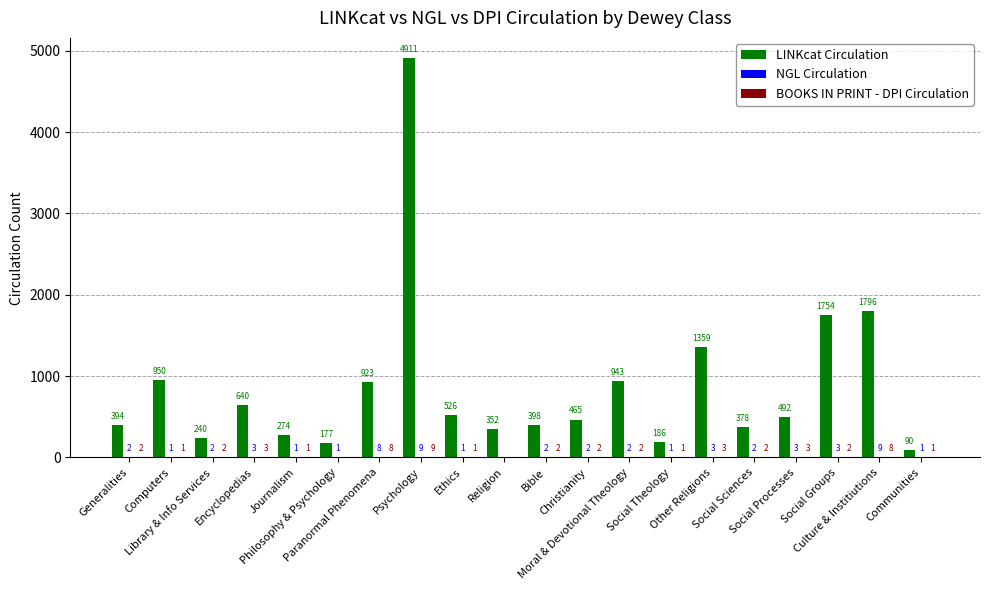

How many distinct data groups are displayed?

3